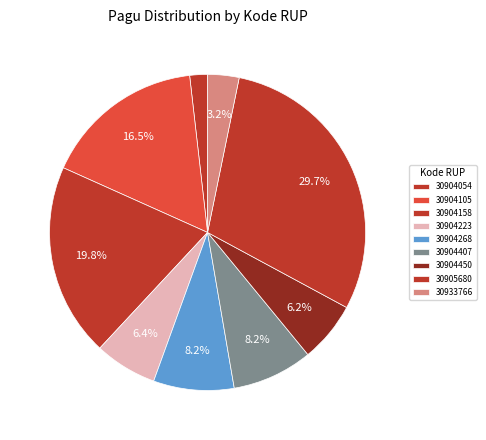

Count the number of slices in the pie.

9